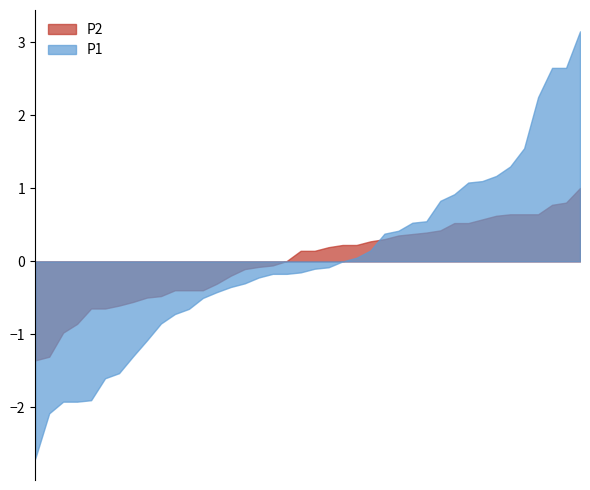

List the series in order of their peak value, highest first.

P1, P2